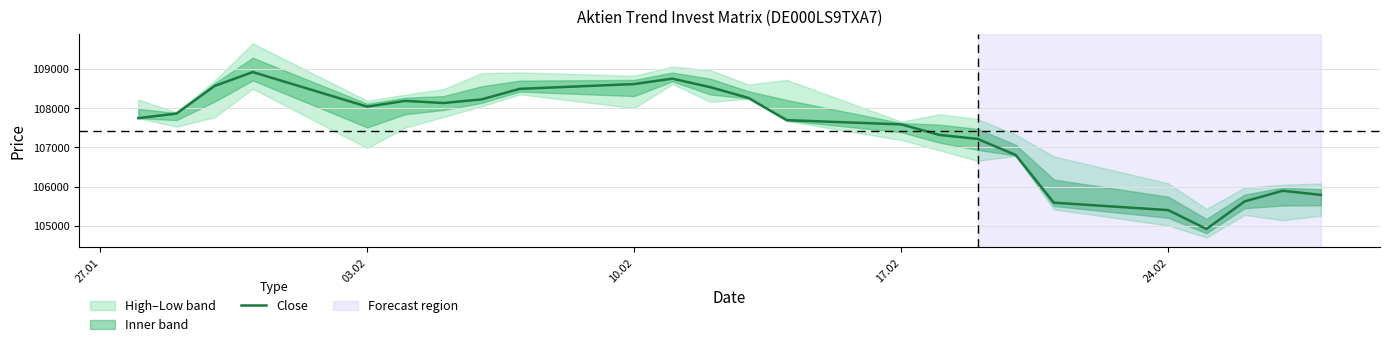

What is the lowest value of the Close series?

104923